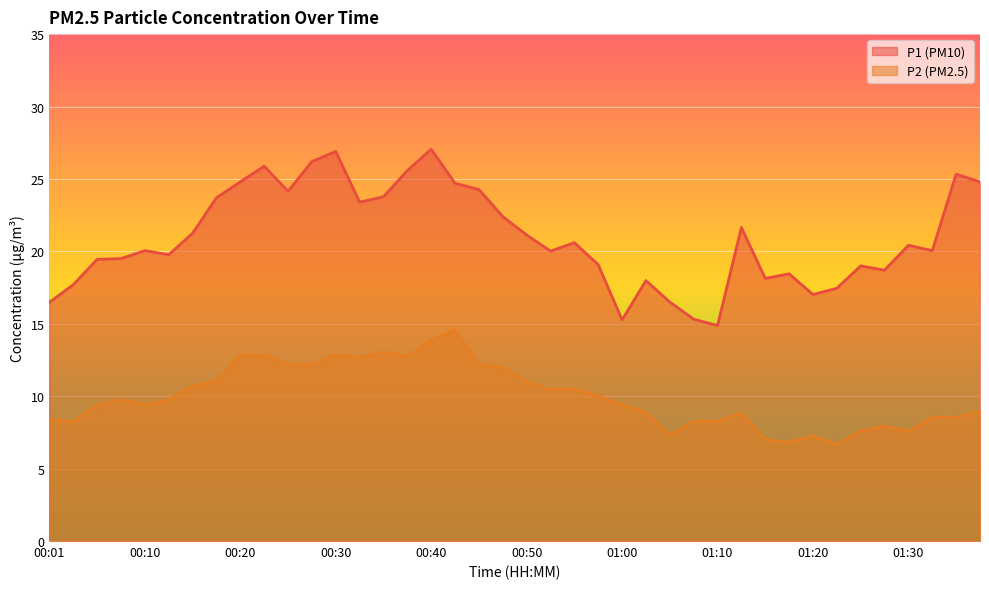

True or false: P2 and P1 cross at least once.

False